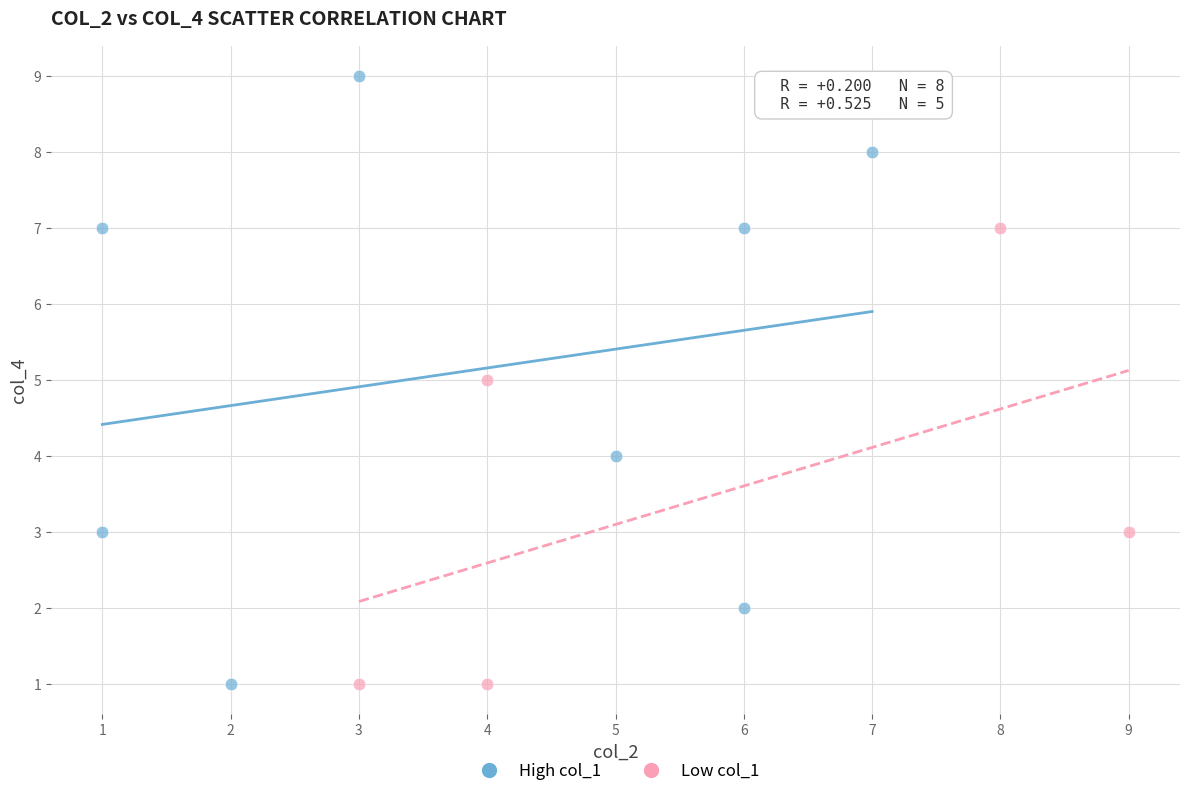

Which series contains the highest Y value?

High col_1